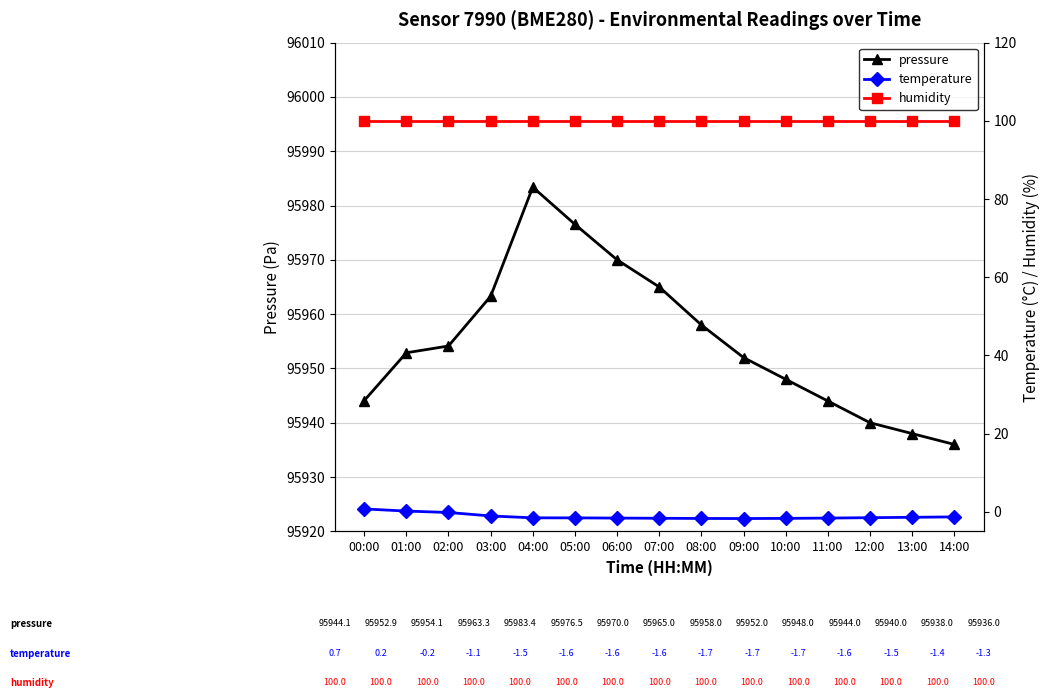

Where is the first local maximum for pressure?

04:00